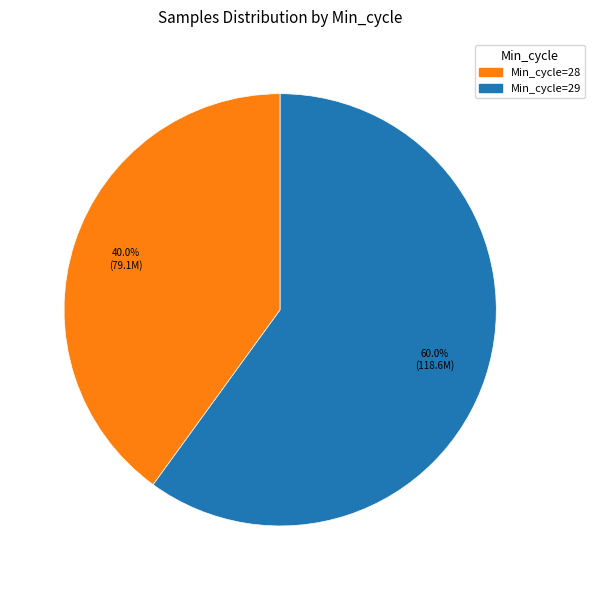

Is there a majority slice in this chart?

Yes